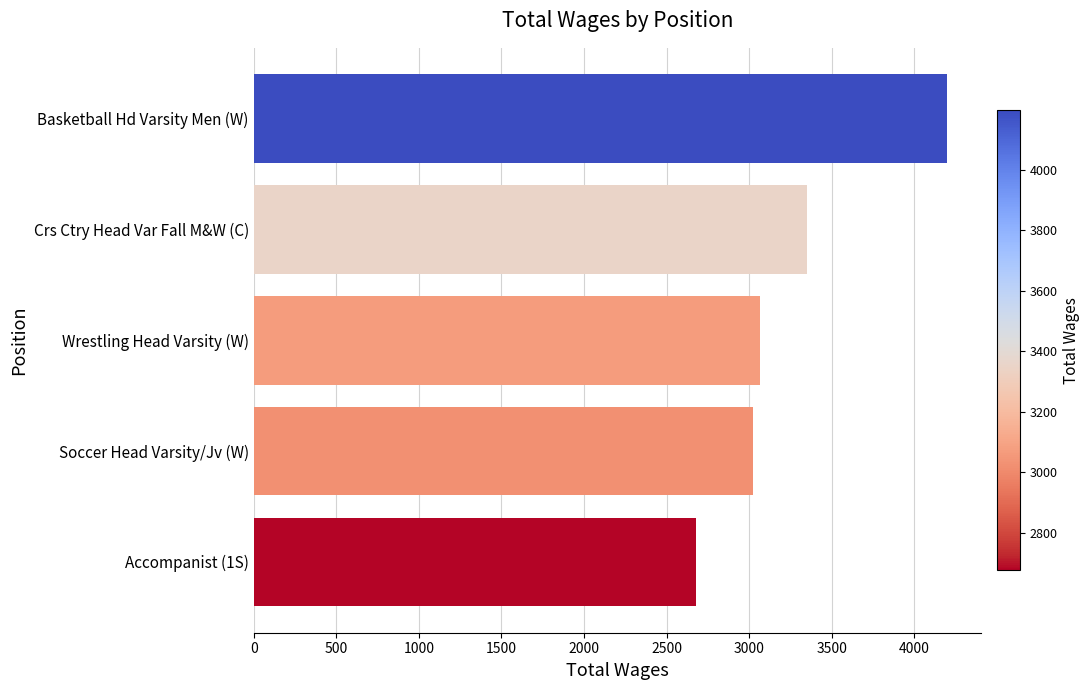

What is the label of the 4th bar from the top?

Soccer Head Varsity/Jv (W)